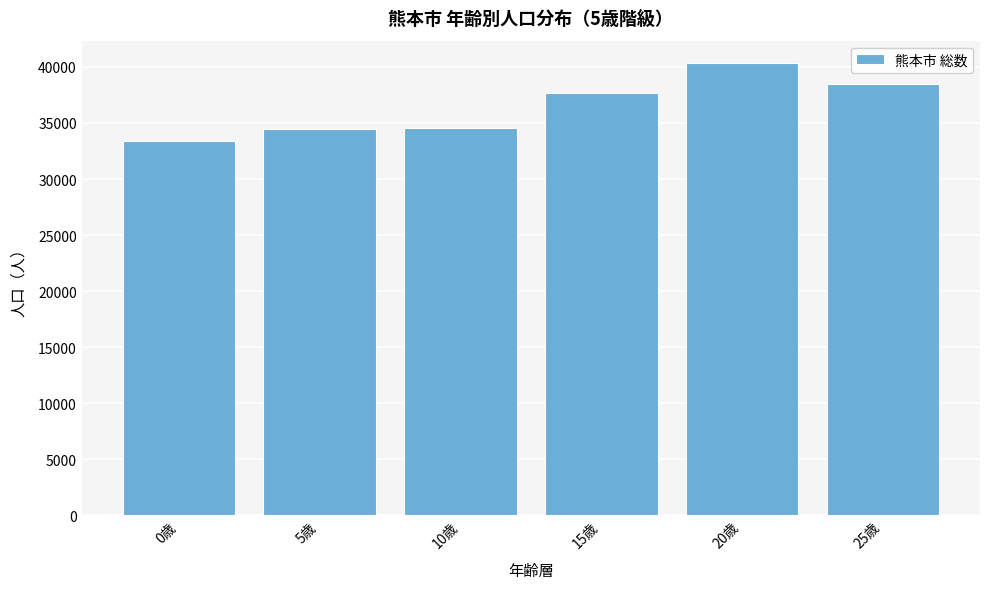

What is the smallest value displayed?

33361